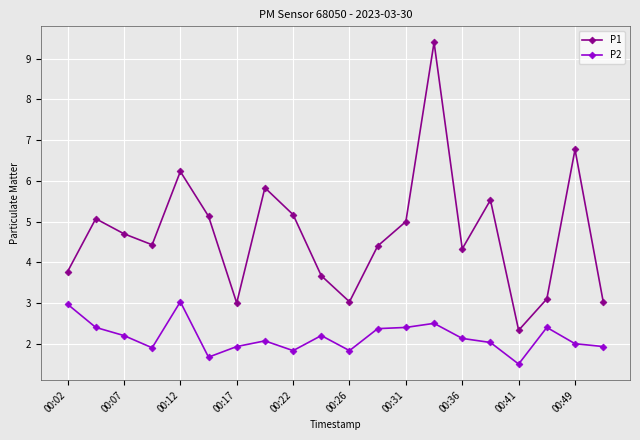

At how many categories does at least one series exceed 1?

20